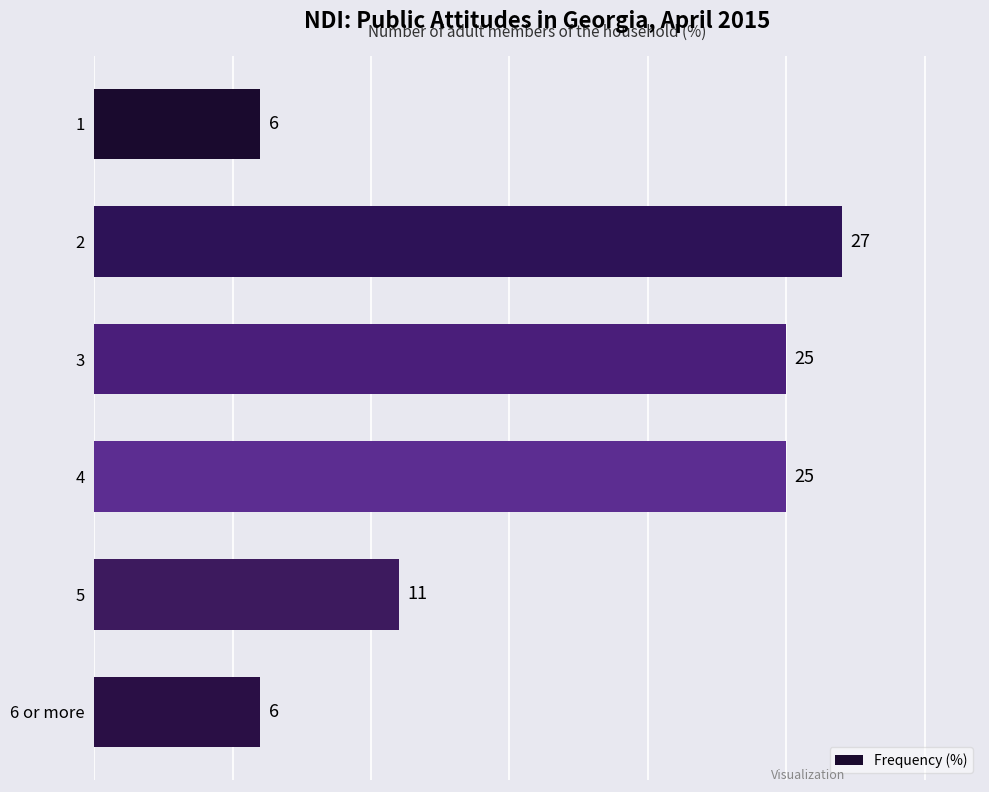

Approximately how many times larger is the value at 1 compared to 2?

0.2